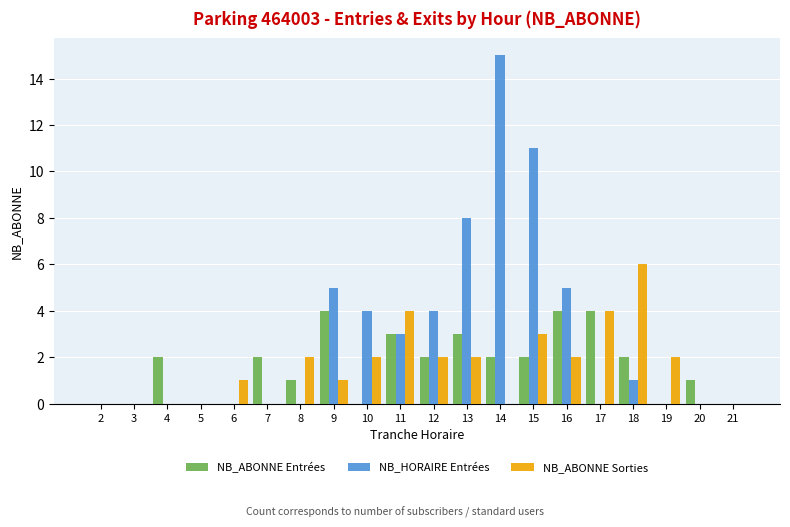

How many groups of bars are there?

20